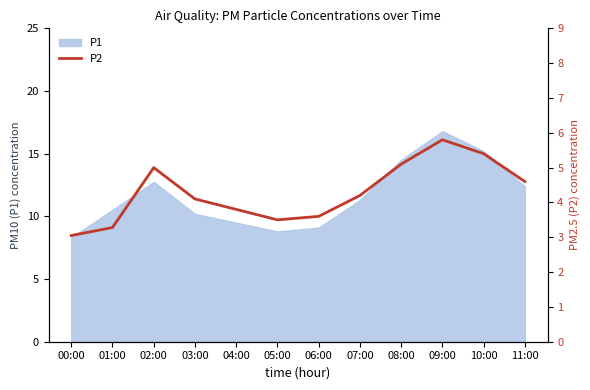

What is the ratio of the value at 06:00 to the value at 02:00?

0.7